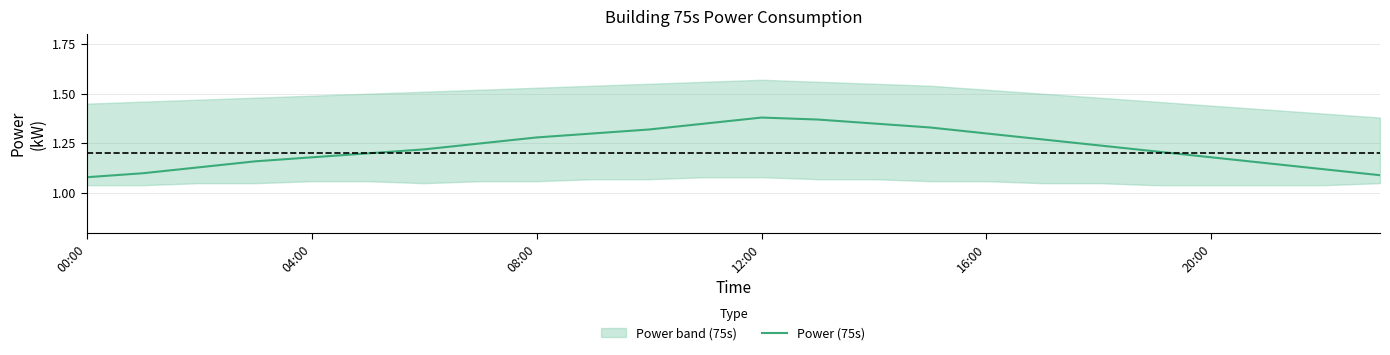

How many lines are shown in the chart?

1